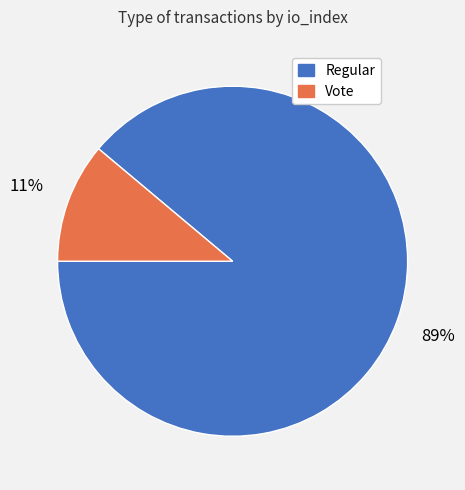

To the nearest percent, what portion does Regular represent?

89%